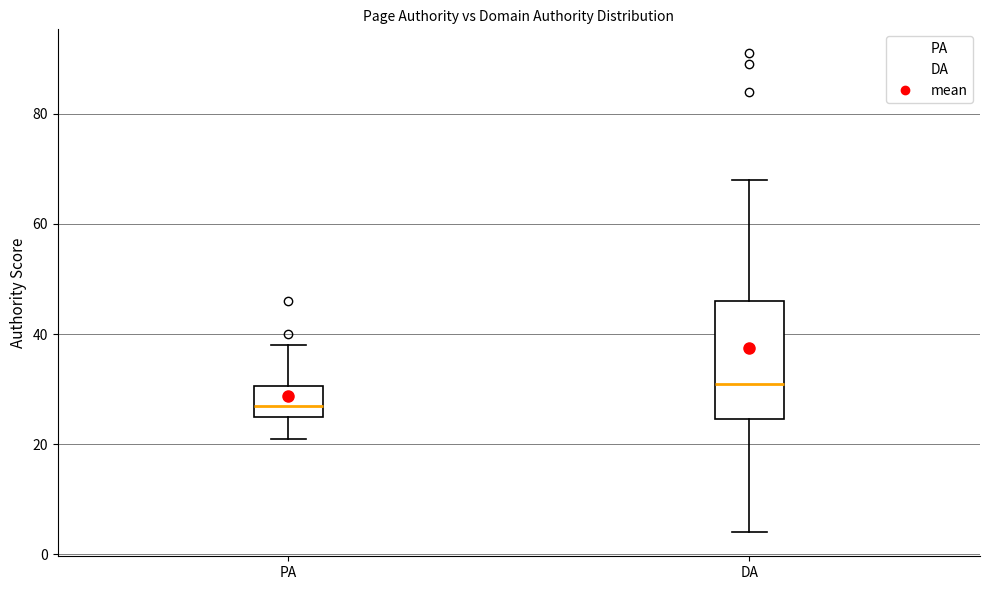

Which box has the highest median line?

DA